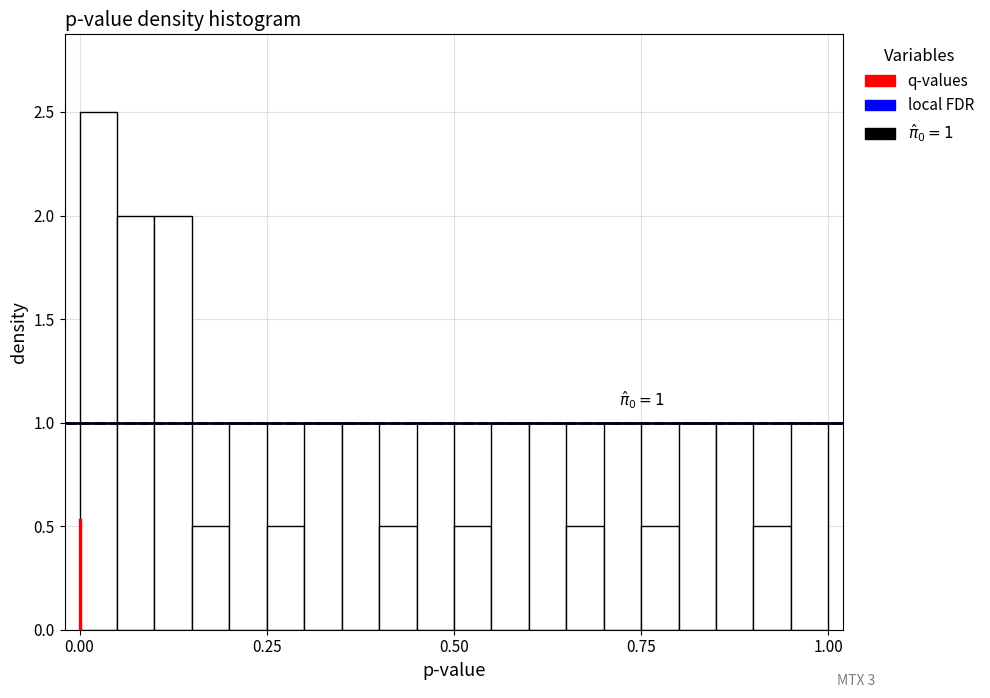

Around what value on the x-axis is the tallest bar? Give the approximate position of its centre, as read against the axis.

0.05